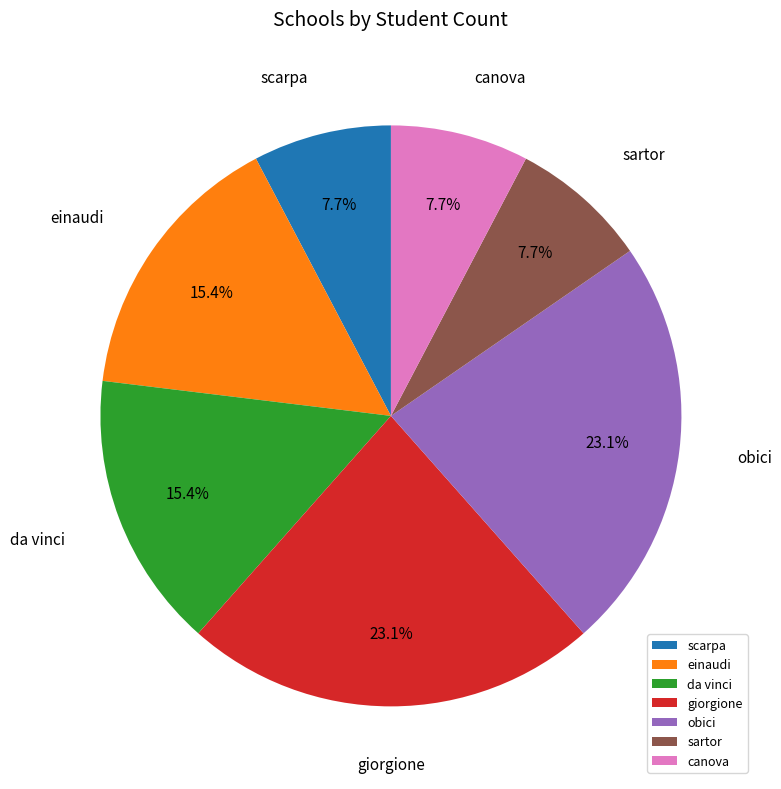

Does scarpa account for over 50% of the chart?

No